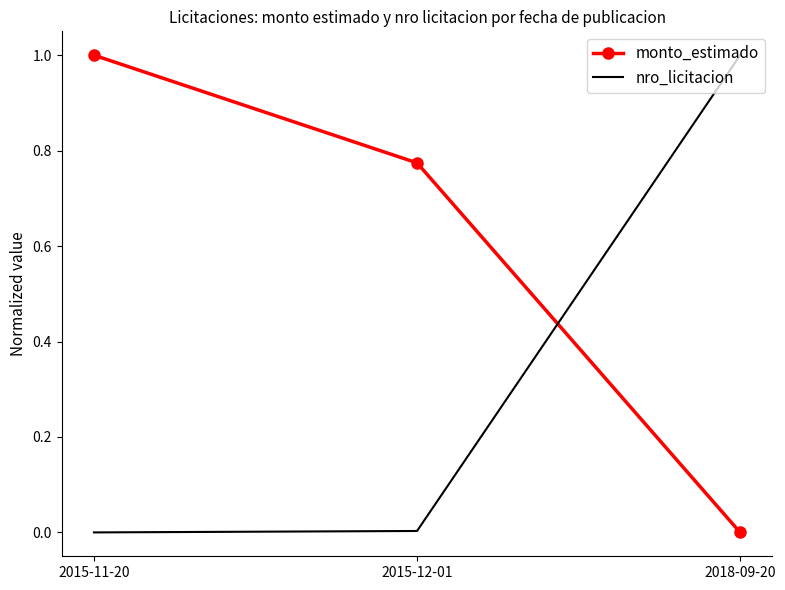

At how many categories does at least one series exceed 0?

3